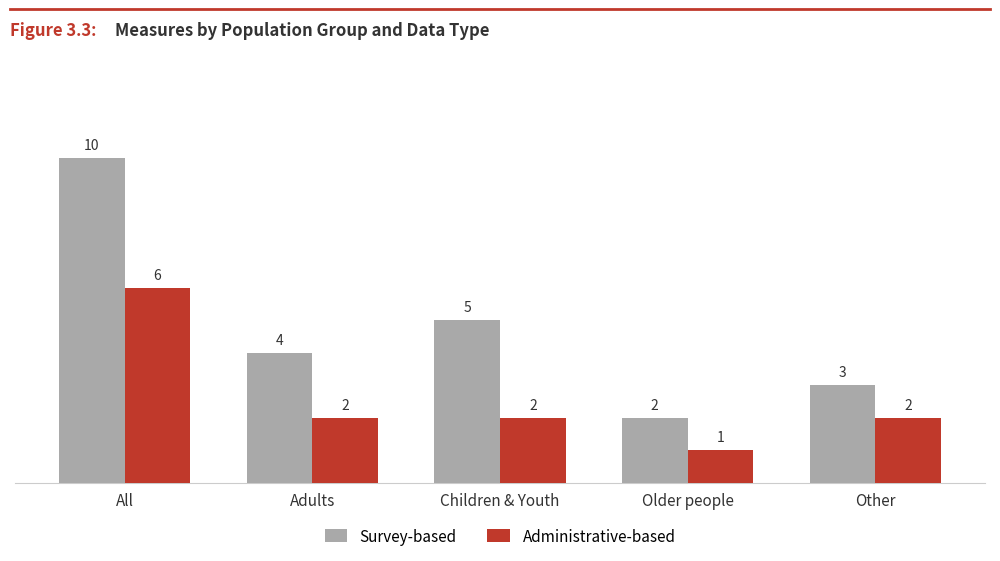

What is the sum of the Survey-based values at Other and Older people?

5